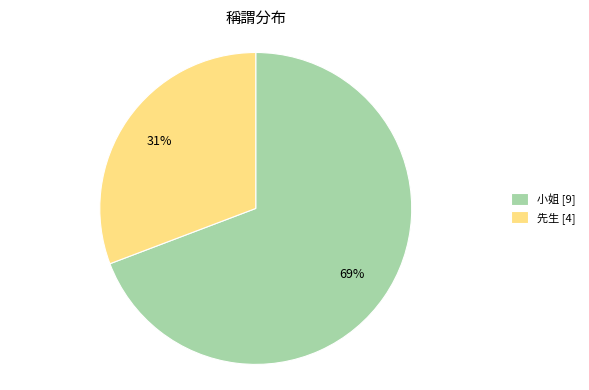

Between 先生 and 小姐, which is larger?

小姐